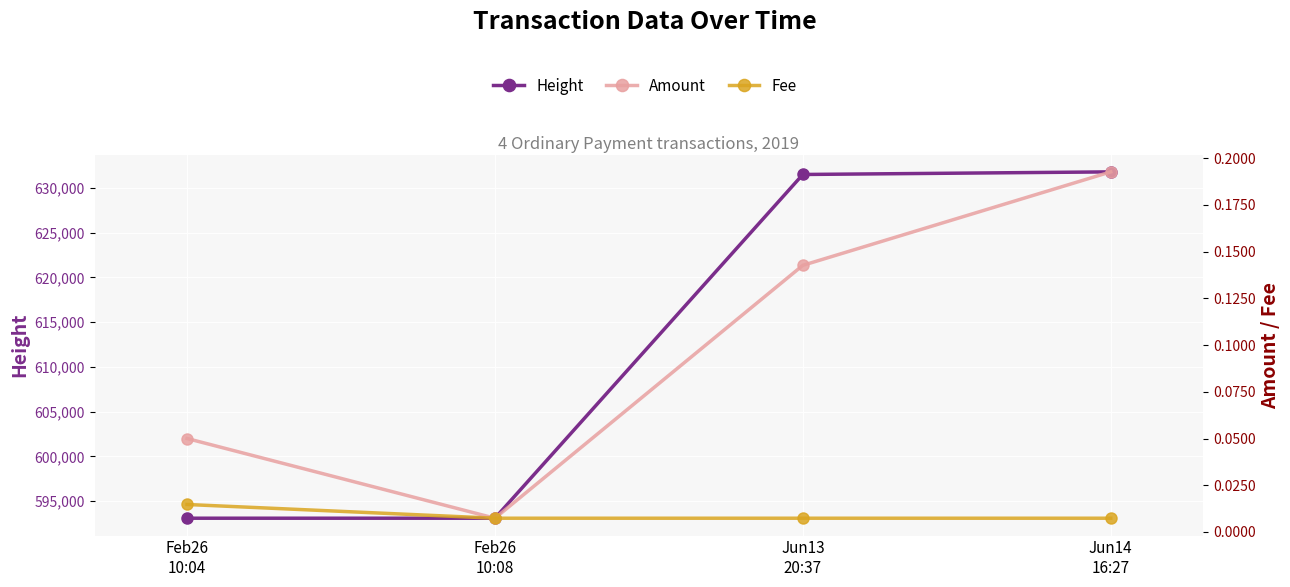

How many data points does each series have?

4